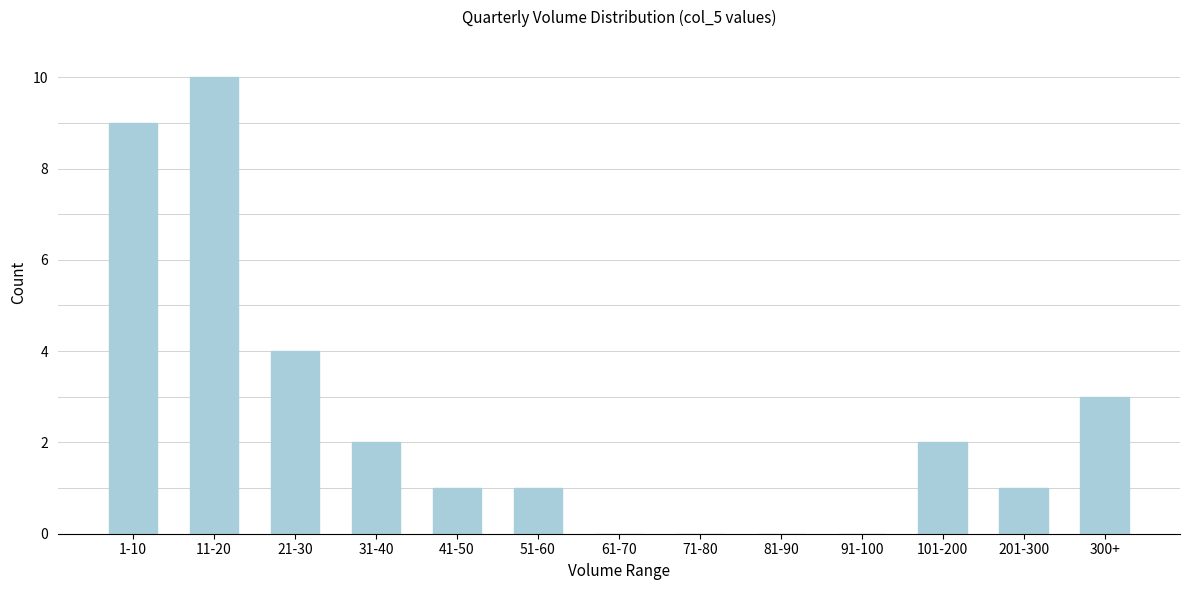

Reading left to right, extract all data points from this chart.

1-10=9	11-20=10	21-30=4	31-40=2	41-50=1	51-60=1	61-70=0	71-80=0	81-90=0	91-100=0	101-200=2	201-300=1	300+=3